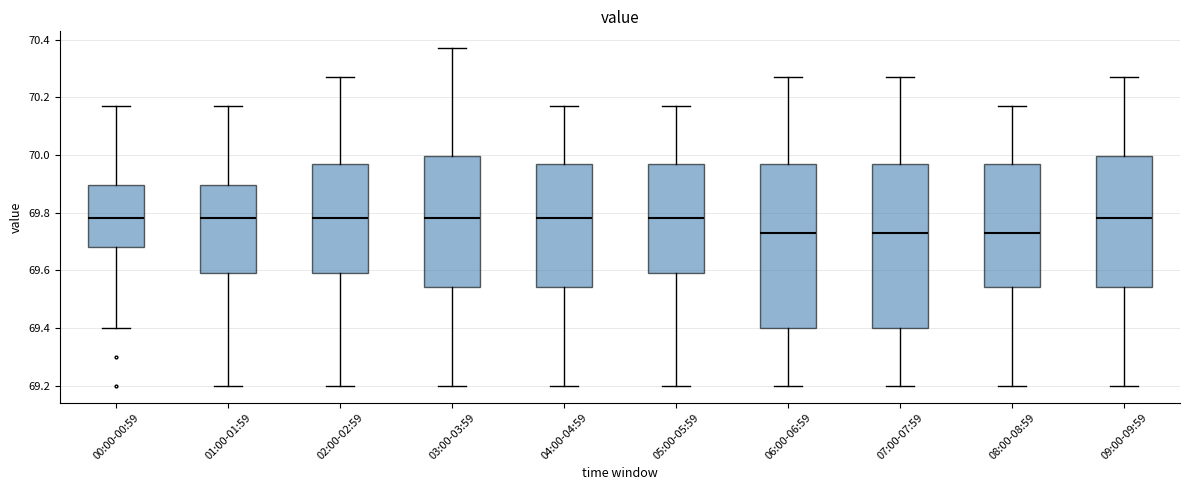

Reading left to right, transcribe this box plot: for each box, give where its median line is, the range the box spans, and where its two whiskers end, as read against the y-axis. The values are not printed on the chart, so give them approximately, as read against the axis.

00:00-00:59: median 69.78, box 69.68 to 69.90, whiskers 69.40 to 70.18
01:00-01:59: median 69.78, box 69.60 to 69.90, whiskers 69.20 to 70.18
02:00-02:59: median 69.78, box 69.60 to 69.98, whiskers 69.20 to 70.28
03:00-03:59: median 69.78, box 69.54 to 70.00, whiskers 69.20 to 70.38
04:00-04:59: median 69.78, box 69.54 to 69.98, whiskers 69.20 to 70.18
05:00-05:59: median 69.78, box 69.60 to 69.98, whiskers 69.20 to 70.18
06:00-06:59: median 69.74, box 69.40 to 69.98, whiskers 69.20 to 70.28
07:00-07:59: median 69.74, box 69.40 to 69.98, whiskers 69.20 to 70.28
08:00-08:59: median 69.74, box 69.54 to 69.98, whiskers 69.20 to 70.18
09:00-09:59: median 69.78, box 69.54 to 70.00, whiskers 69.20 to 70.28